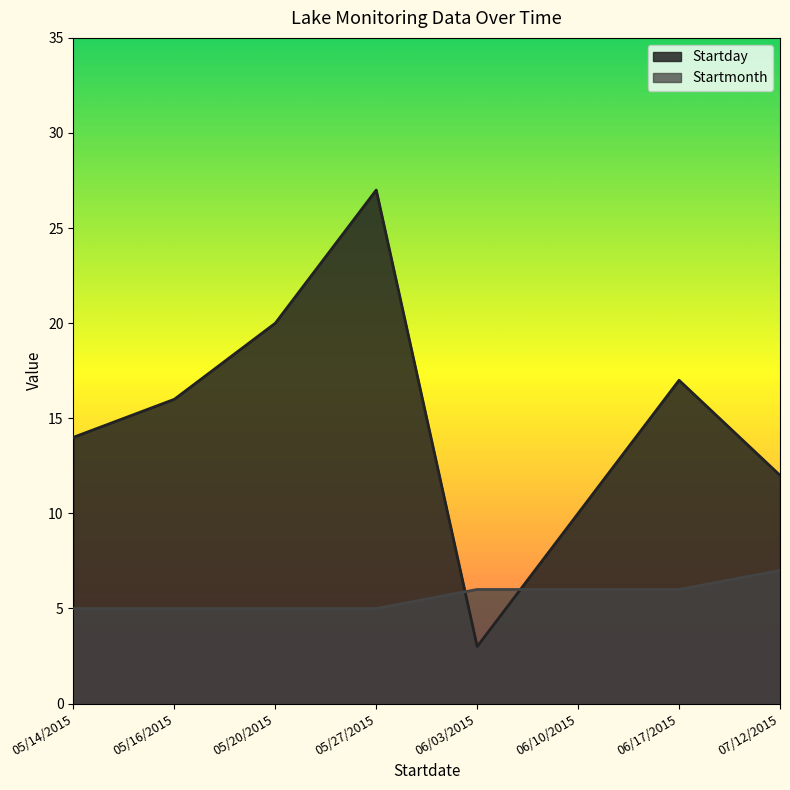

What is the label of the 2nd point from the left?

05/16/2015